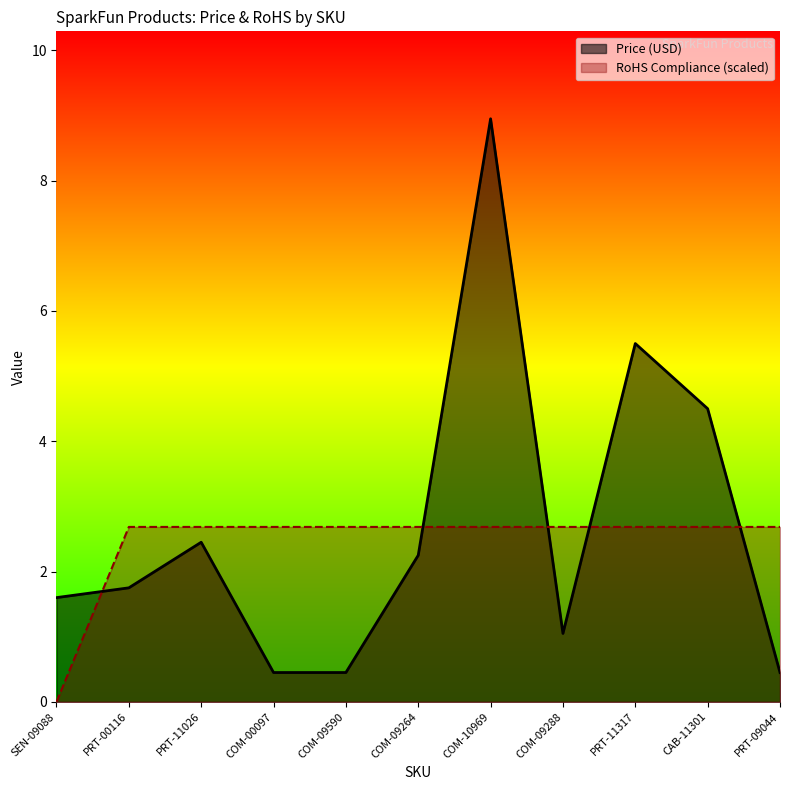

List the series in order of their peak value, lowest first.

RoHS Compliance (scaled), Price (USD)